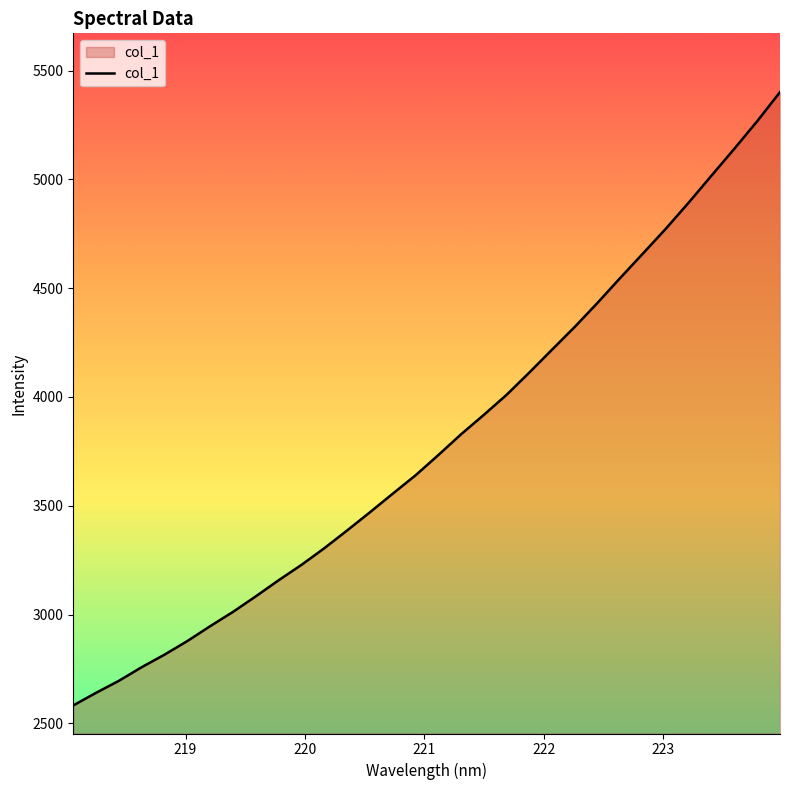

What is the minimum value shown in the chart?

2582.5